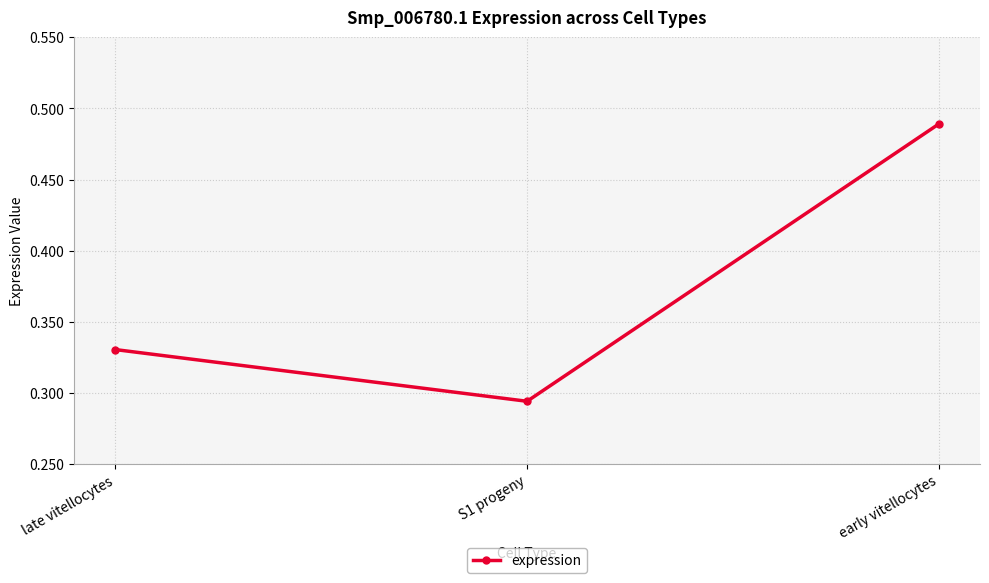

Which category has the highest value across all series?

early vitellocytes